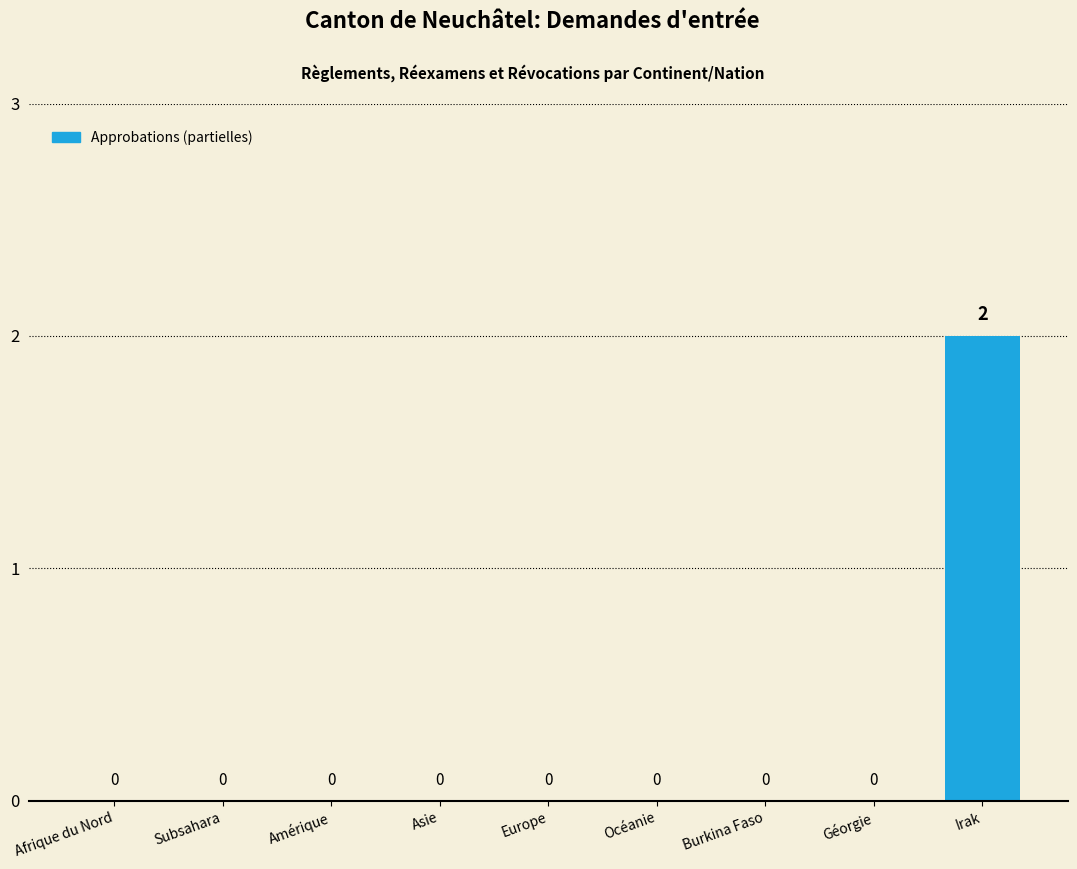

Reading right to left, extract all data points from this chart.

2	0	0	0	0	0	0	0	0